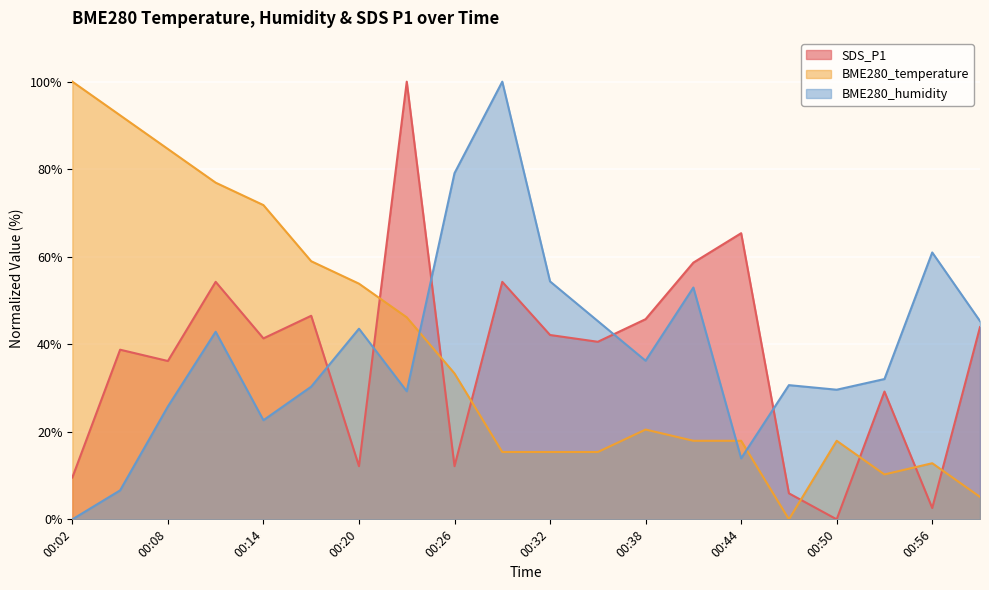

Reading left to right, list all the values displayed in this chart.

SDS_P1: 00:02=9.6	00:05=38.8	00:08=36.2	00:11=54.3	00:14=41.3	00:17=46.5	00:20=12.1	00:23=100.0	00:26=12.1	00:29=54.3	00:32=42.1	00:35=40.6	00:38=45.7	00:41=58.7	00:44=65.4	00:47=5.9	00:50=0.0	00:53=29.2	00:56=2.6	00:59=43.9
BME280_temperature: 00:02=100.0	00:05=92.3	00:08=84.6	00:11=76.9	00:14=71.8	00:17=59.0	00:20=53.8	00:23=46.2	00:26=33.3	00:29=15.4	00:32=15.4	00:35=15.4	00:38=20.5	00:41=17.9	00:44=17.9	00:47=0.0	00:50=17.9	00:53=10.3	00:56=12.8	00:59=5.1
BME280_humidity: 00:02=0.0	00:05=6.6	00:08=25.8	00:11=42.9	00:14=22.6	00:17=30.3	00:20=43.6	00:23=29.3	00:26=79.1	00:29=100.0	00:32=54.4	00:35=45.3	00:38=36.2	00:41=53.0	00:44=13.9	00:47=30.7	00:50=29.6	00:53=32.1	00:56=61.0	00:59=45.3